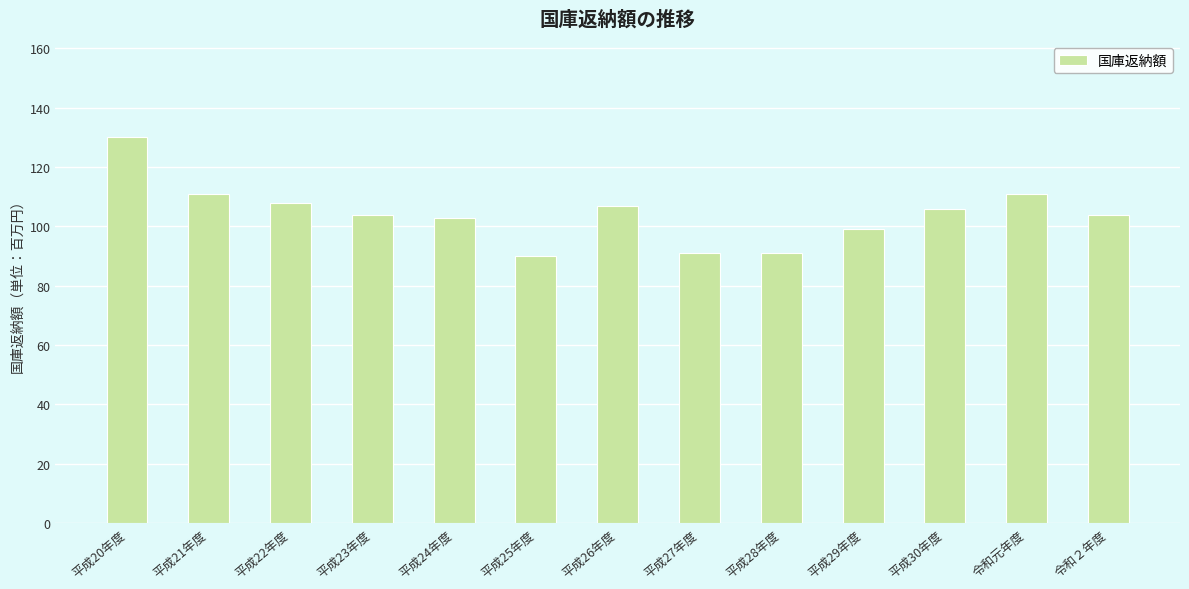

The value at 平成29年度 is 136. True or false?

False